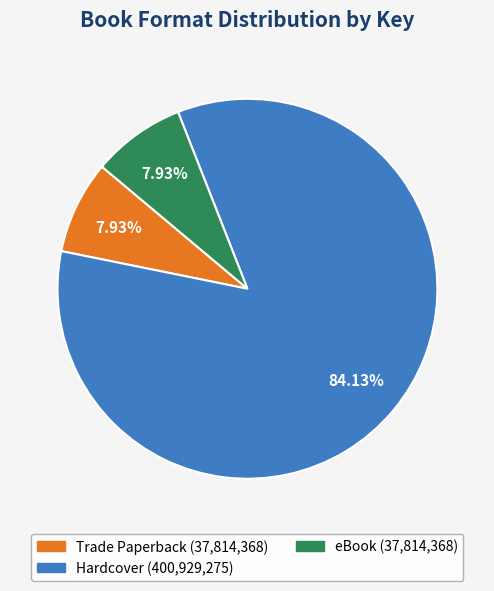

What is the majority slice?

Hardcover